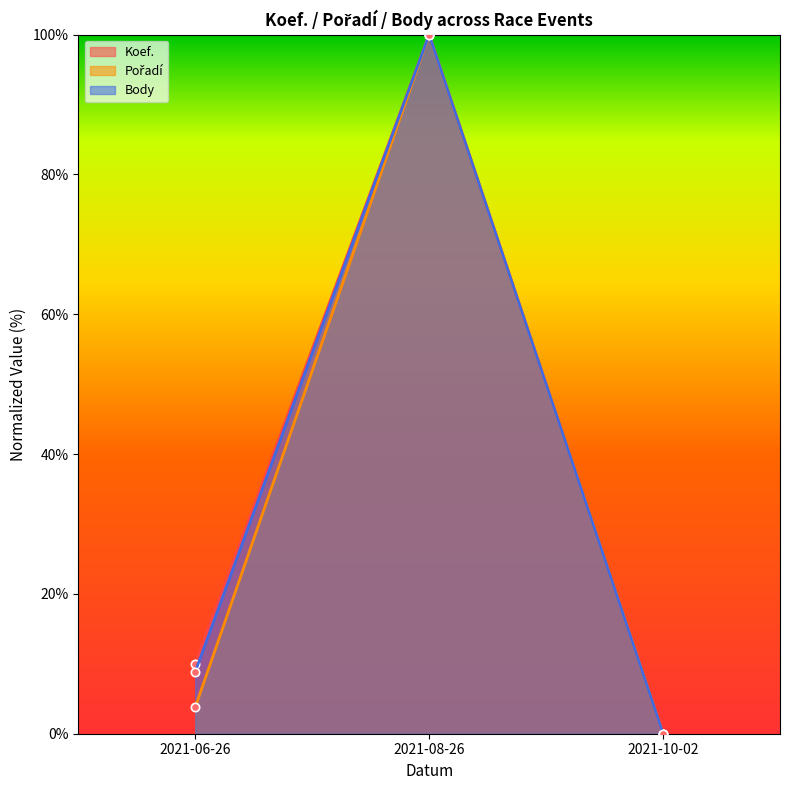

Which series has the largest range (max minus min)?

Koef.